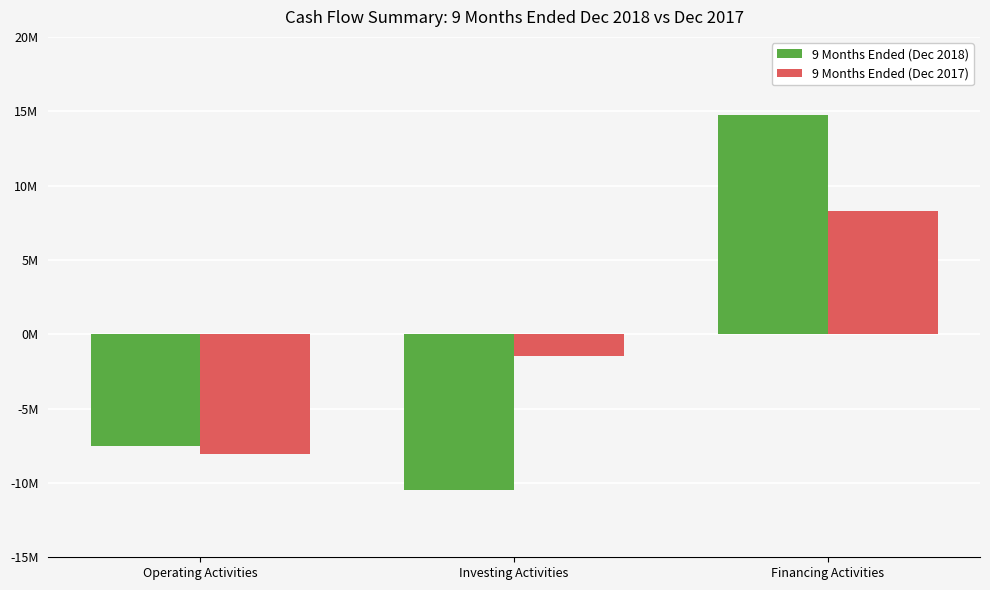

Does the chart contain any negative values?

Yes